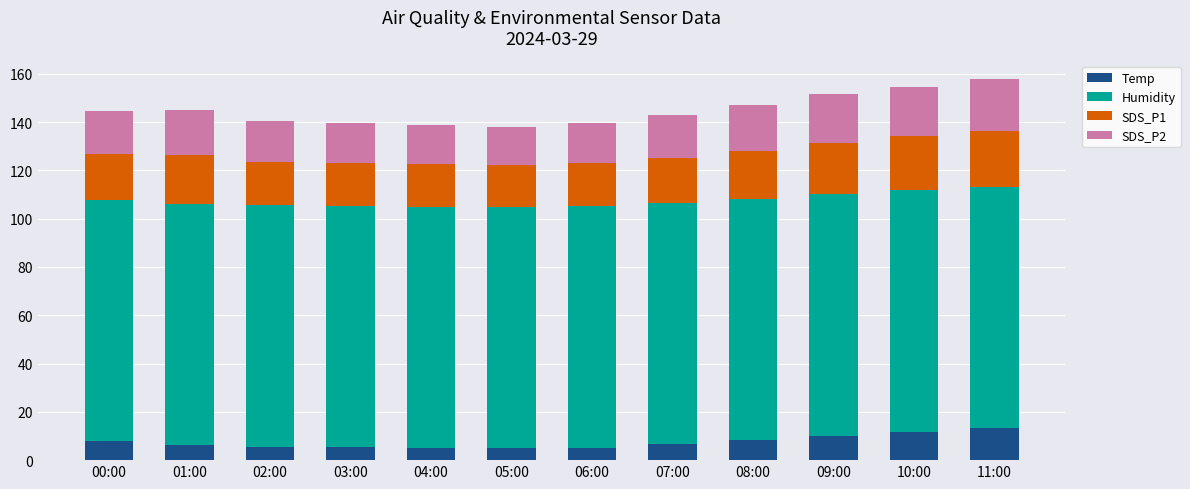

What is the difference between the maximum and second lowest values in the Temp series?

8.1